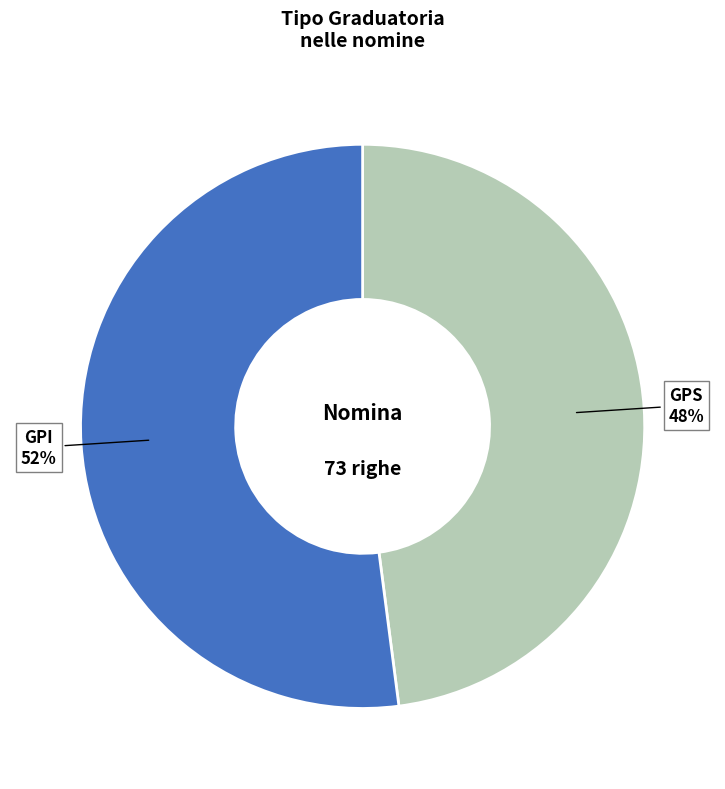

To the nearest percent, what is the difference between the largest and smallest slice percentages?

4%